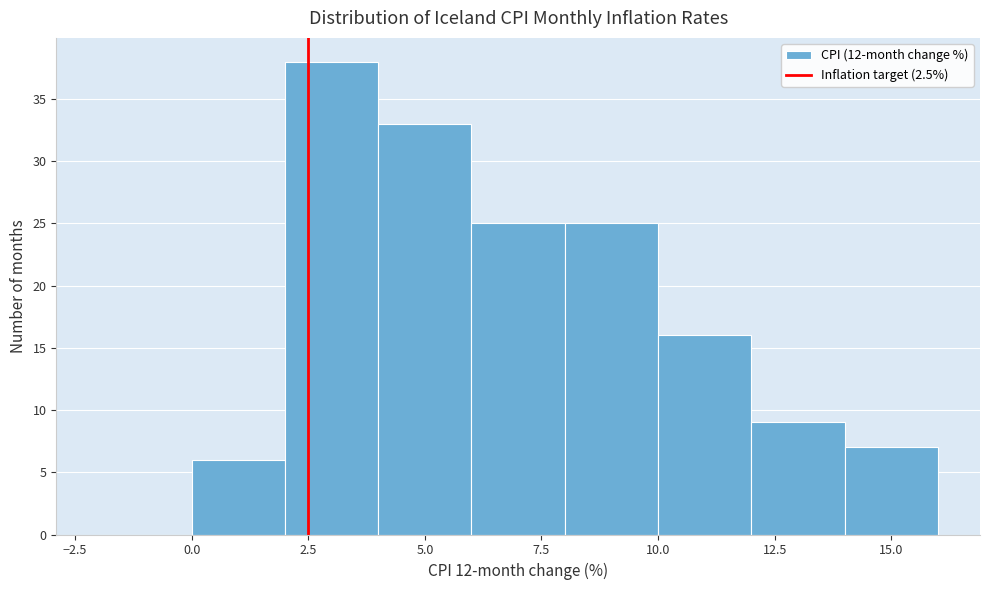

How tall is the bar that spans 10 to 12 on the x-axis? The values are not printed on the chart, so give them approximately, as read against the axis.

16